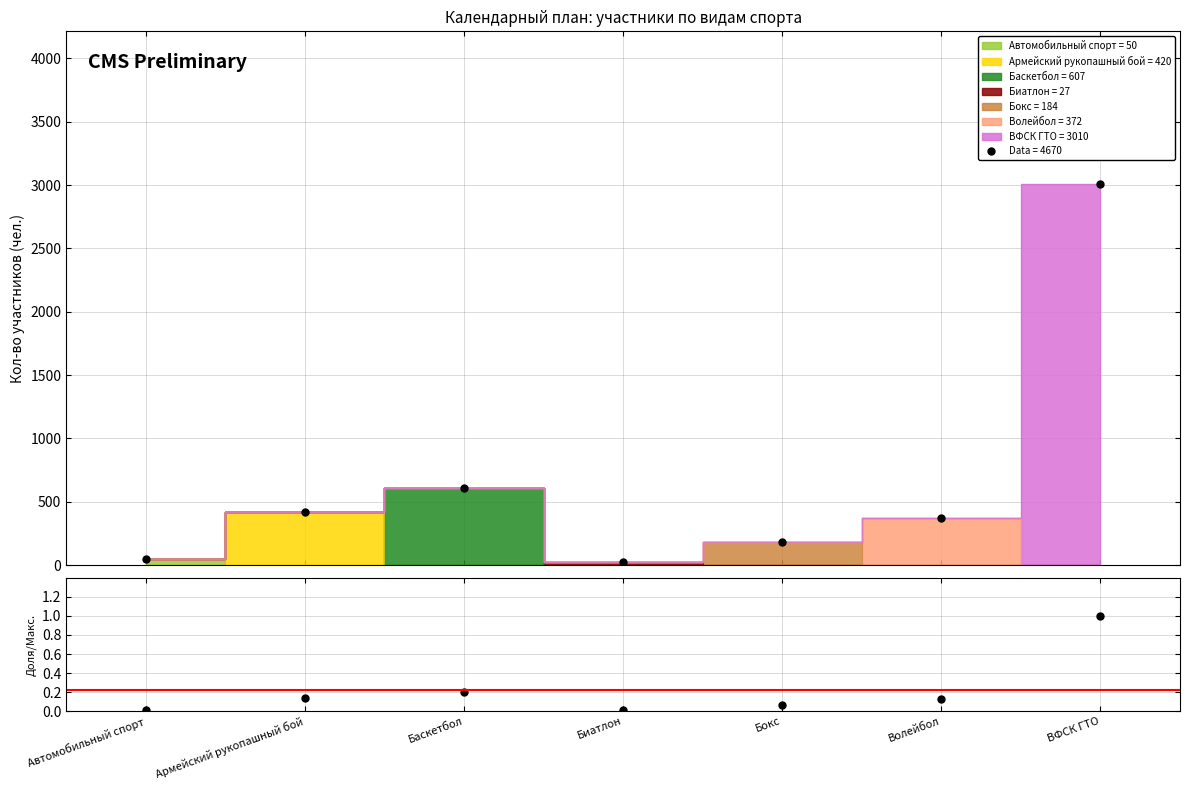

The chart shows a value of 0.2 at Баскетбол. True or false?

True